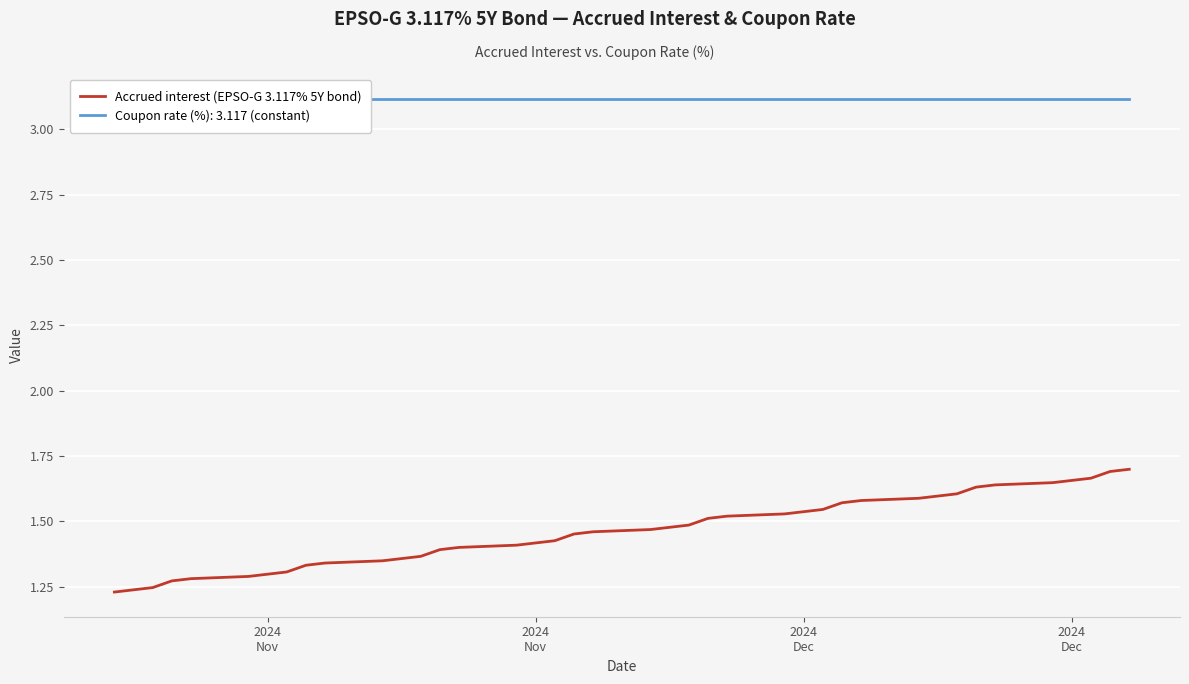

At how many categories does at least one series exceed 2?

40